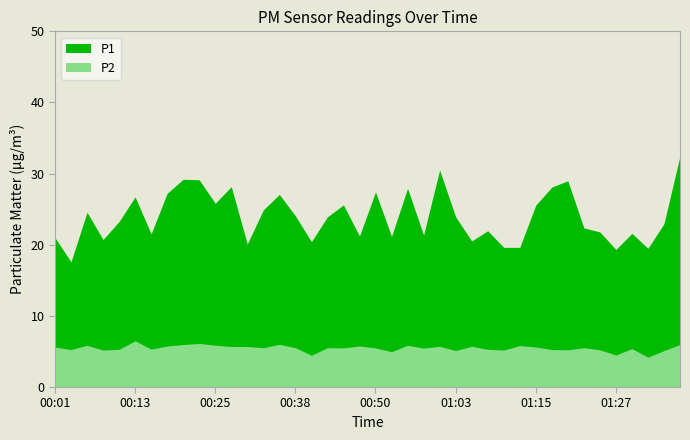

Reading left to right, what are all the values shown in this chart?

P1: 00:01=21.0	00:03=17.6	00:06=24.6	00:08=20.7	00:11=23.3	00:13=26.7	00:16=21.5	00:18=27.2	00:20=29.2	00:23=29.1	00:25=25.8	00:28=28.2	00:30=20.1	00:33=24.9	00:35=27.1	00:38=24.1	00:41=20.4	00:43=23.9	00:45=25.6	00:48=21.2	00:50=27.4	00:53=21.2	00:55=27.9	00:58=21.4	01:00=30.5	01:03=23.9	01:05=20.5	01:08=22.0	01:10=19.6	01:13=19.6	01:15=25.6	01:18=28.1	01:20=29.0	01:22=22.4	01:25=21.8	01:27=19.3	01:30=21.6	01:32=19.5	01:35=23.0	01:37=32.5
P2: 00:01=5.6	00:03=5.3	00:06=5.9	00:08=5.2	00:11=5.3	00:13=6.5	00:16=5.3	00:18=5.8	00:20=6.0	00:23=6.1	00:25=5.9	00:28=5.7	00:30=5.7	00:33=5.5	00:35=6.0	00:38=5.5	00:41=4.5	00:43=5.5	00:45=5.5	00:48=5.8	00:50=5.5	00:53=5.0	00:55=5.9	00:58=5.5	01:00=5.7	01:03=5.1	01:05=5.7	01:08=5.3	01:10=5.2	01:13=5.8	01:15=5.6	01:18=5.3	01:20=5.2	01:22=5.5	01:25=5.2	01:27=4.5	01:30=5.4	01:32=4.2	01:35=5.1	01:37=6.0